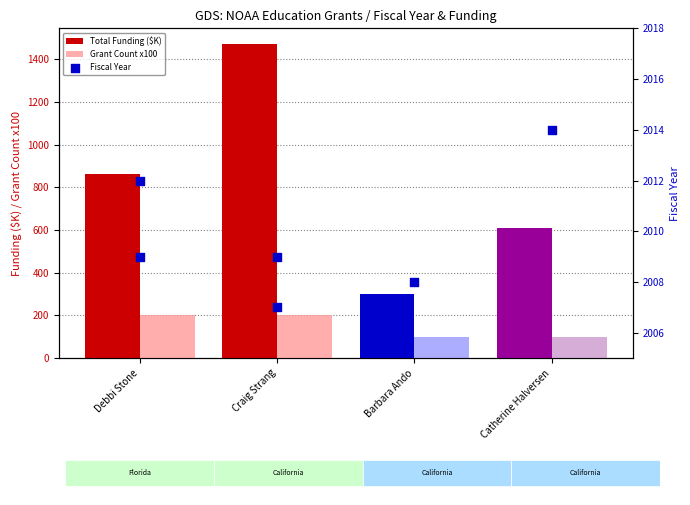

Which series has the widest spread of Y values?

Total Funding ($K)